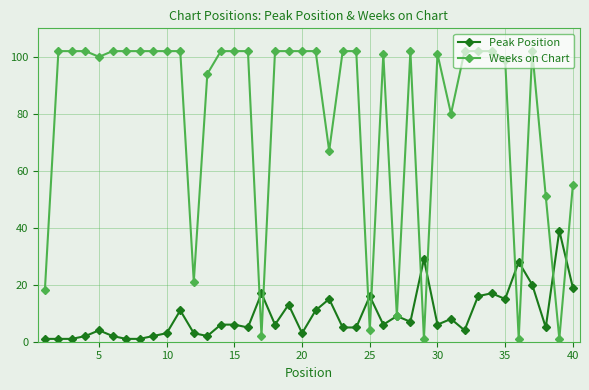

At how many categories does at least one series exceed 82?

28